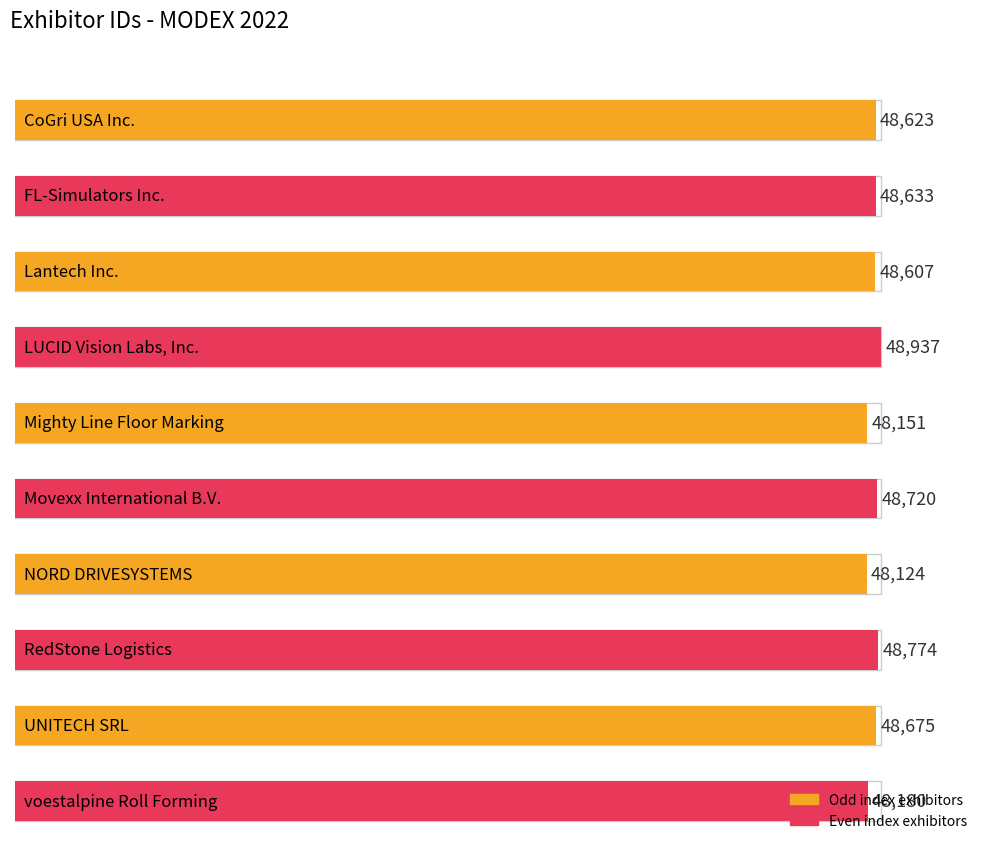

What is the sum of the values at voestalpine Roll Forming and UNITECH SRL?

96855